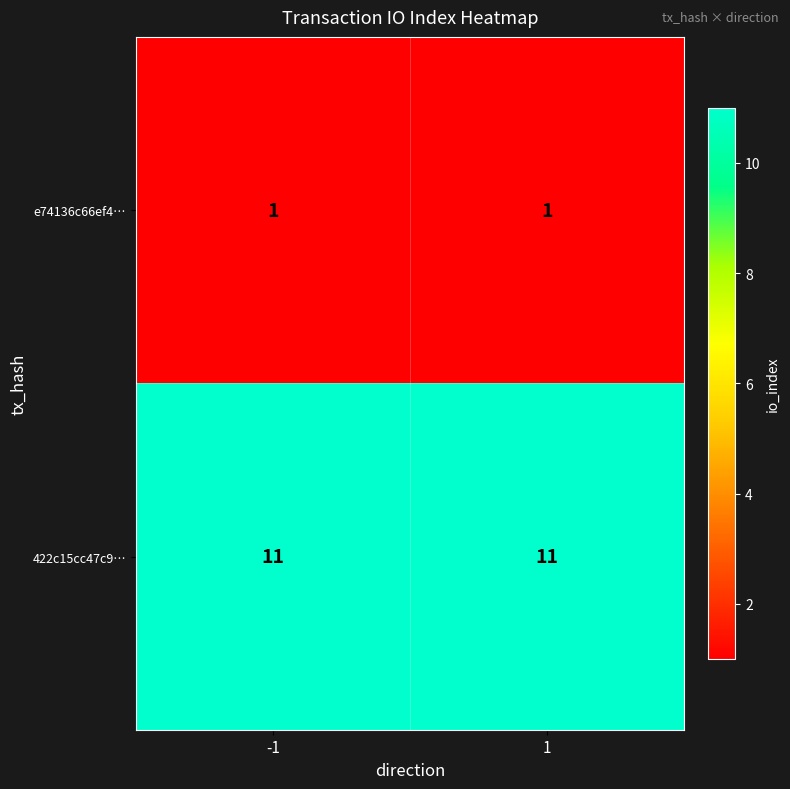

Is it true that e74136c66ef4… equals 1 at 1?

True